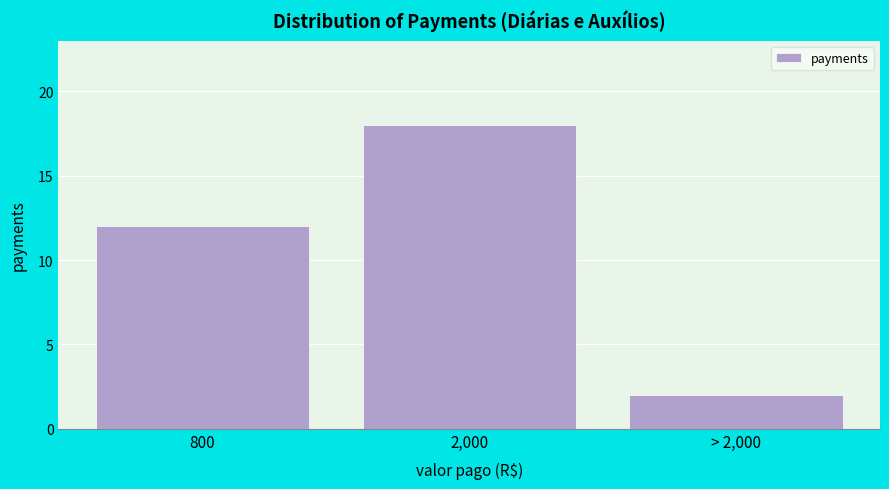

Reading left to right, list all the values displayed in this chart.

800=12	2,000=18	> 2,000=2